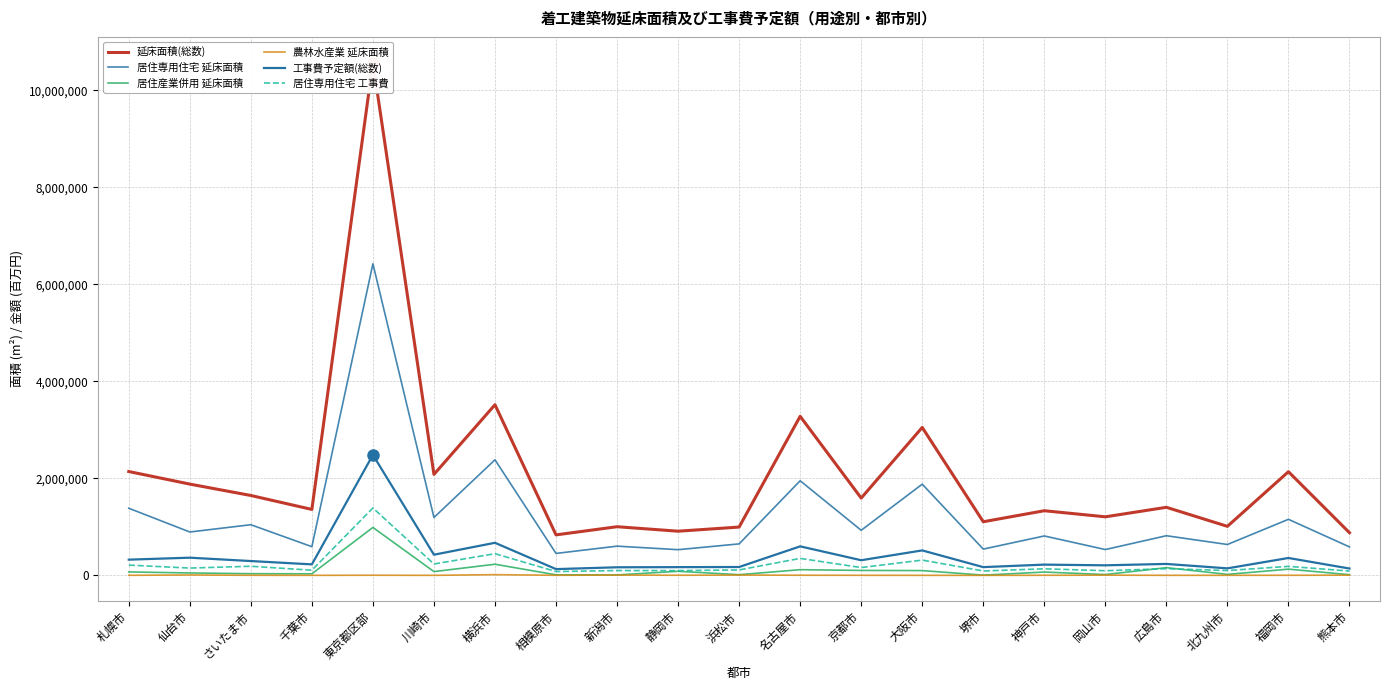

How many categories are shown in the chart?

21